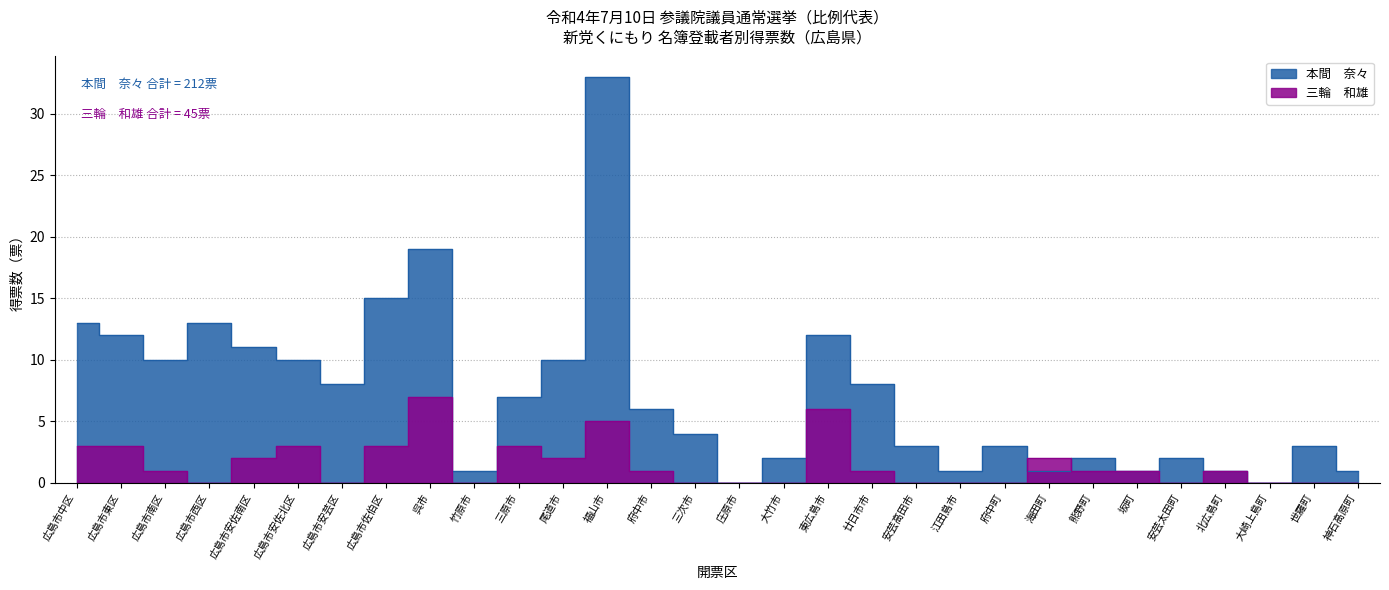

How many data points does each series have?

30